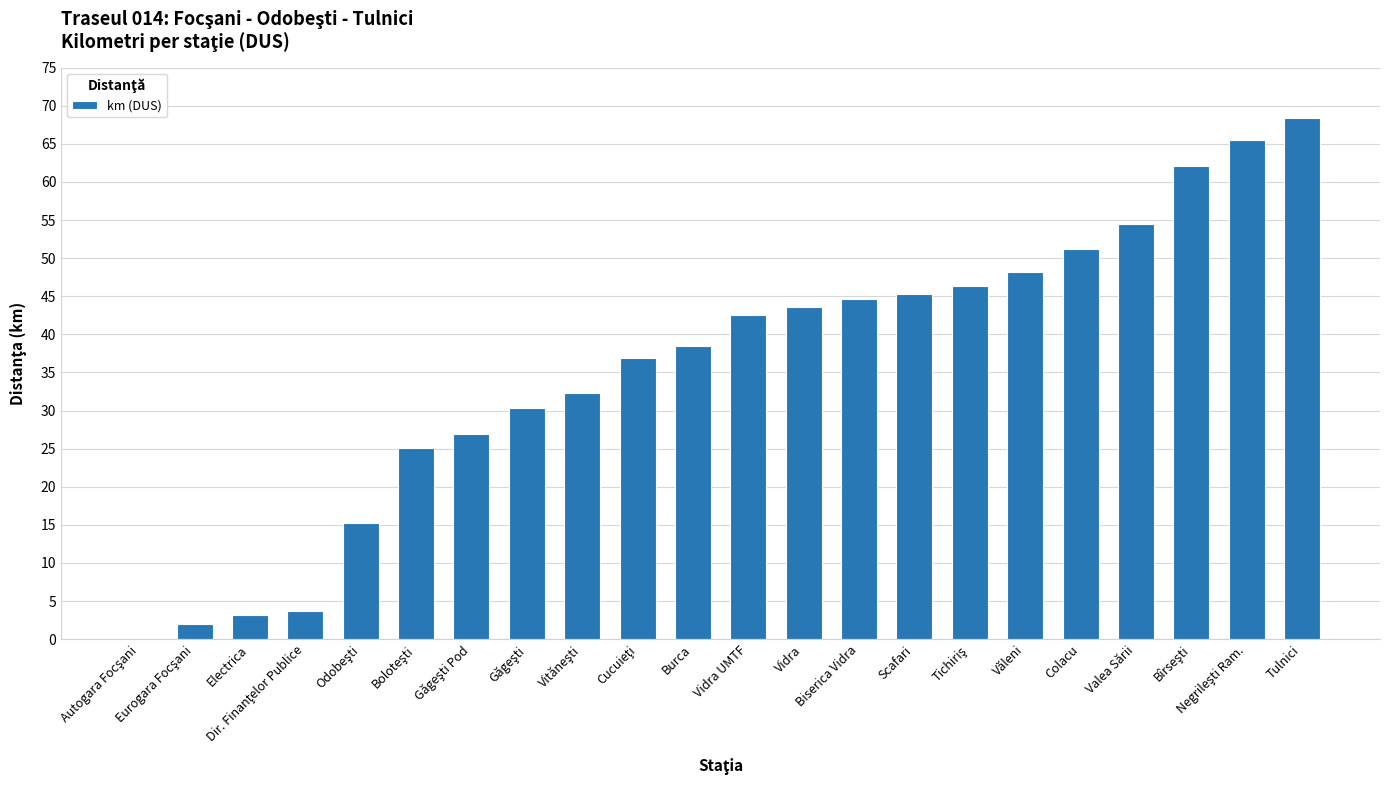

What is the greatest value displayed?

68.5